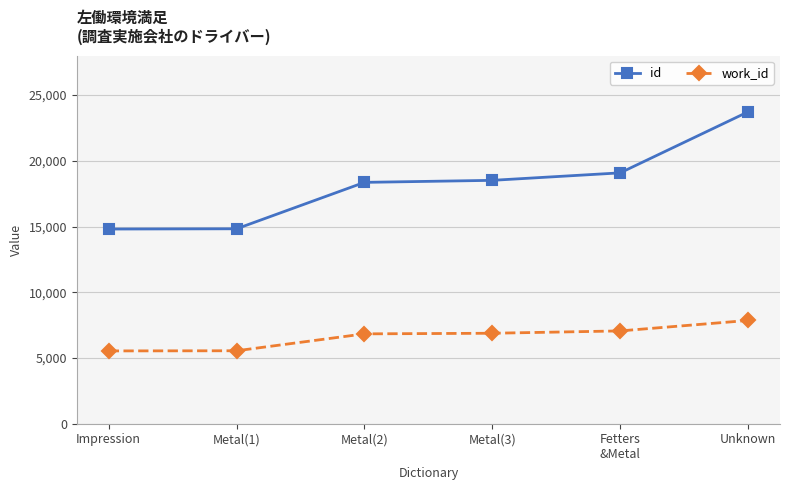

Where is id nearest to the value 19266?

Fetters
&Metal